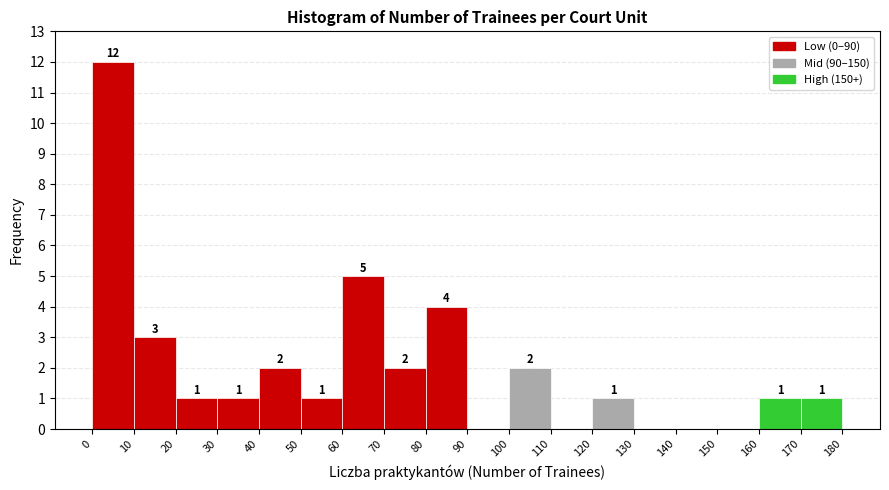

Over which range of the x-axis is the bar tallest?

0 to 10